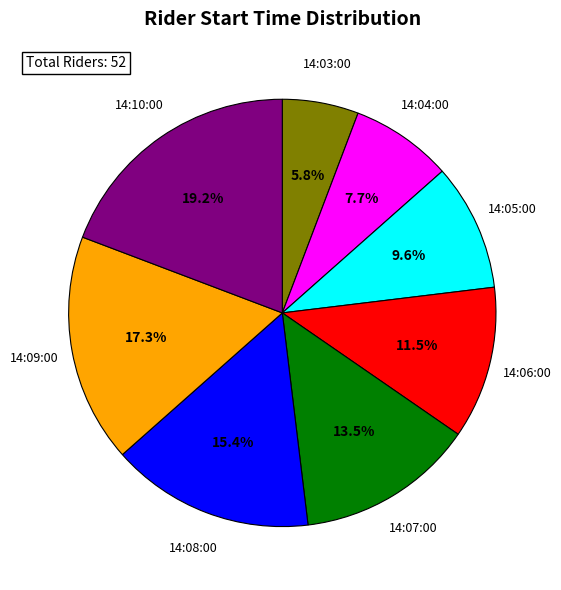

Do 14:04:00 and 14:06:00 together represent more than half of the pie?

No